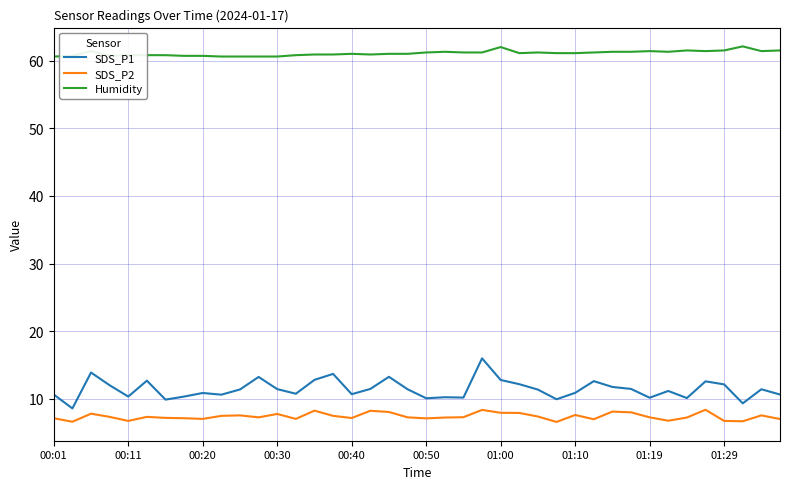

How many categories are shown in the chart?

40